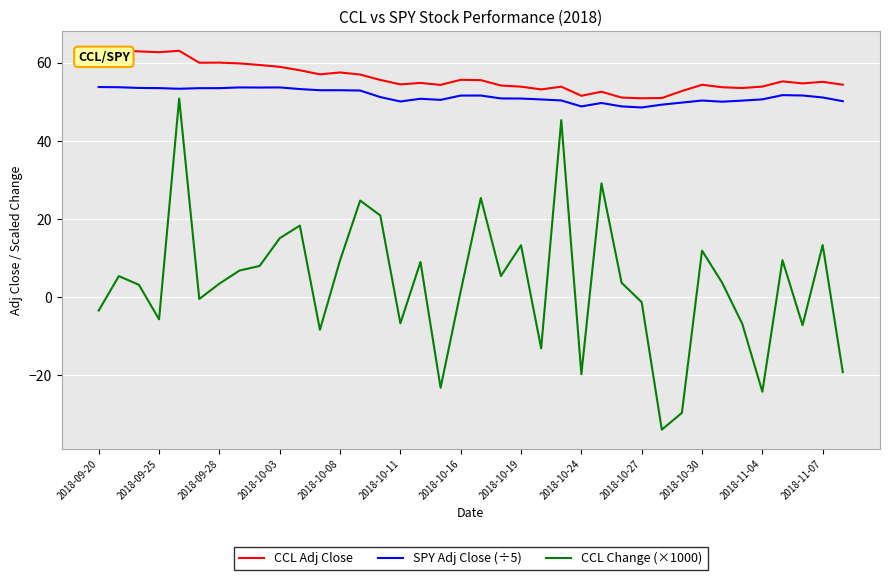

Which series has the largest total across all categories?

CCL Adj Close